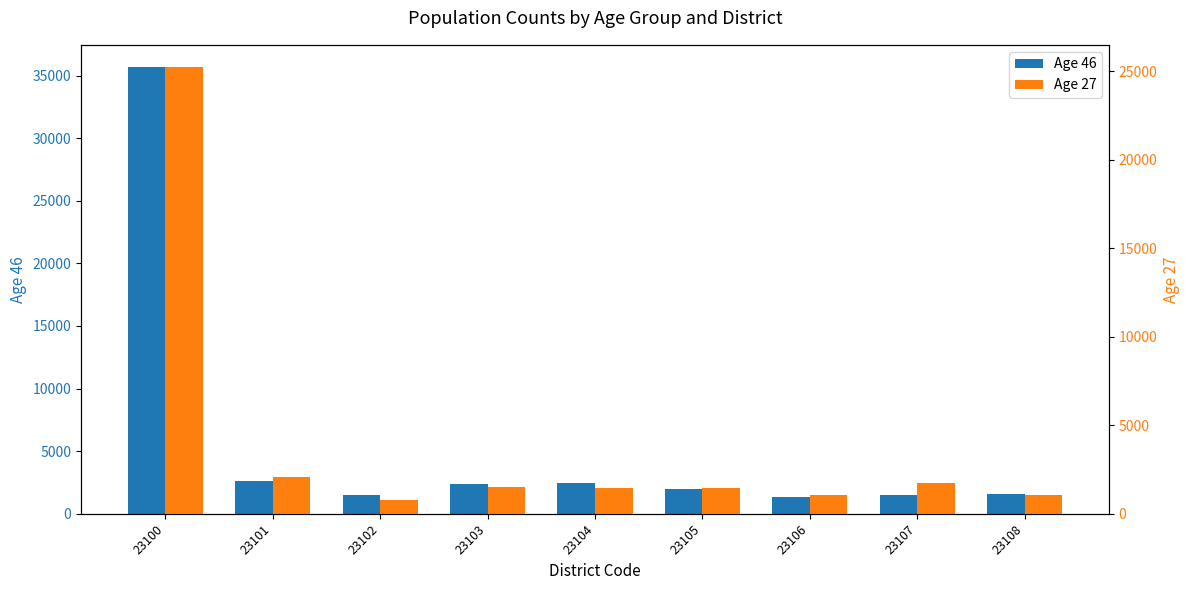

The Age 46 series shows 2622 at 23101. True or false?

True